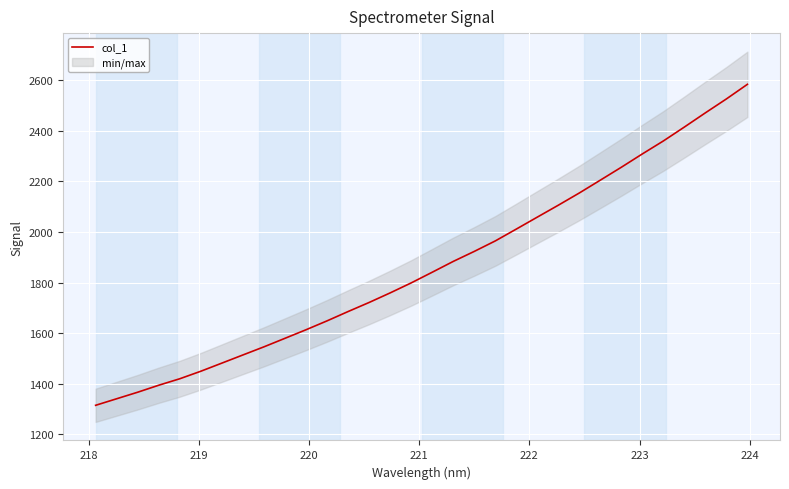

Count the number of categories in the chart.

32